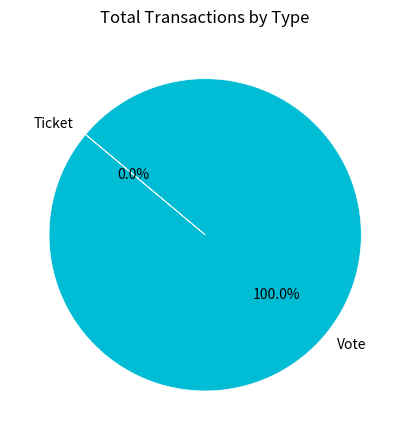

Is Vote the majority of the pie?

Yes